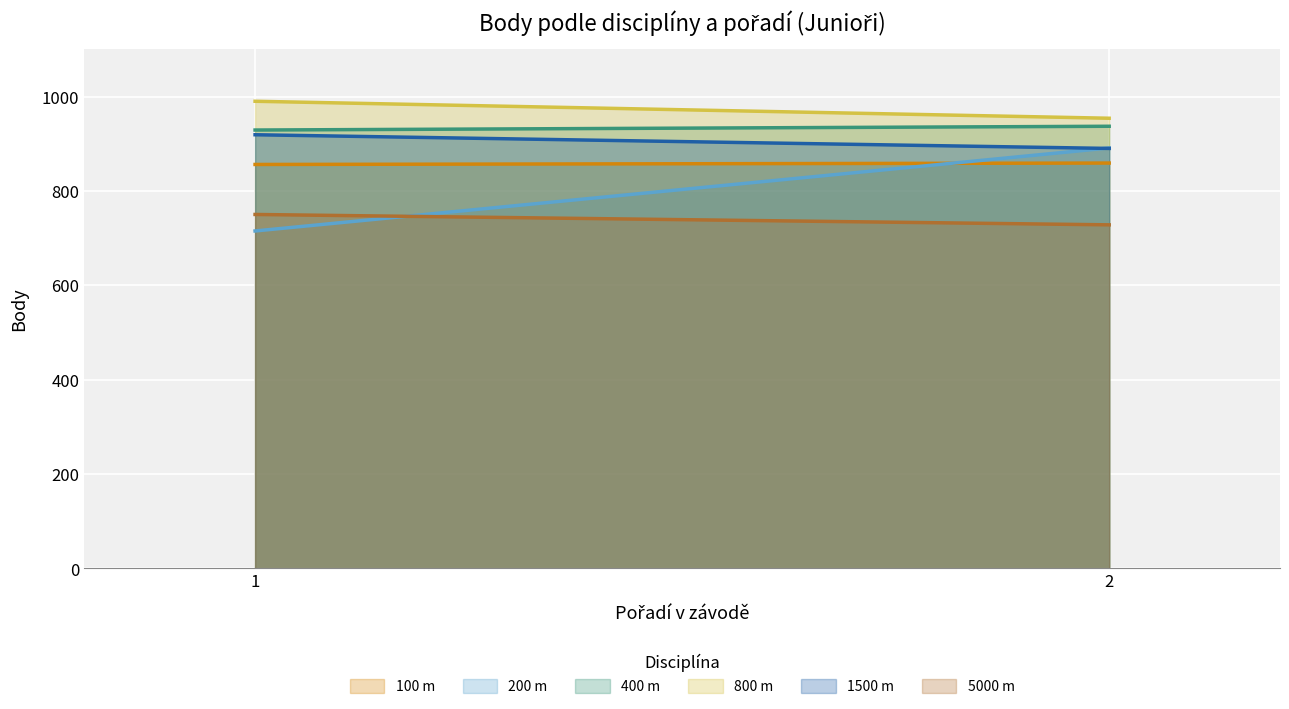

Which category has the highest value across all series?

1